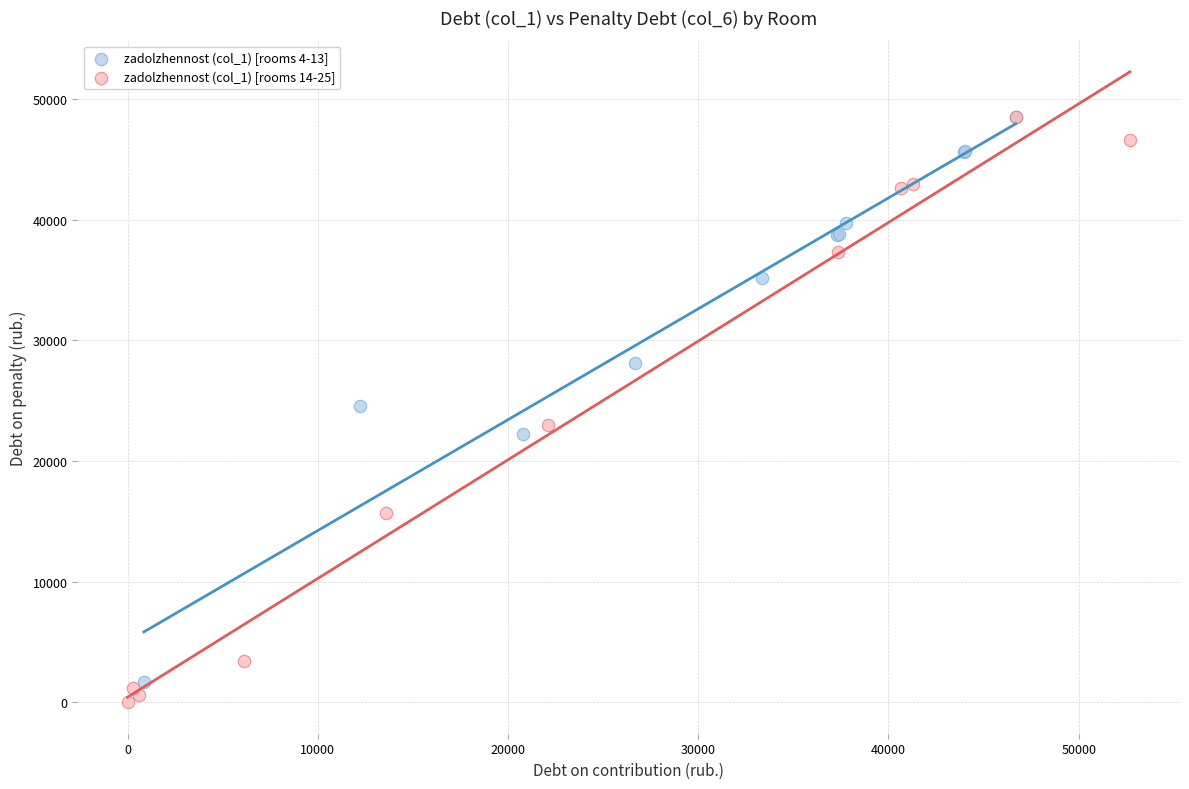

What are all the series names shown in the legend?

zadolzhennost (col_1) [rooms 4-13], zadolzhennost (col_1) [rooms 14-25]